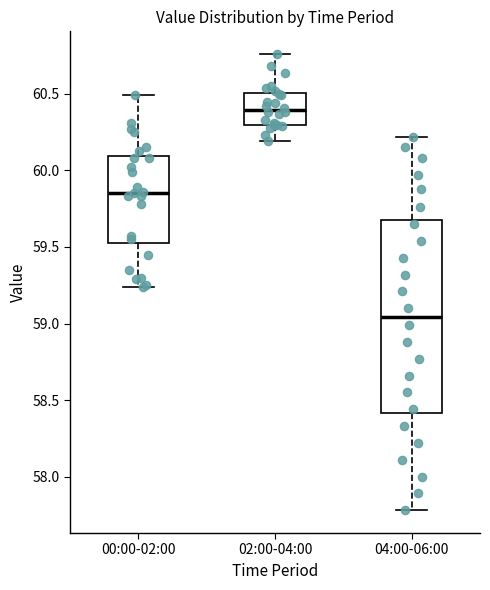

Reading left to right, read every box against the y-axis: the position of its median line, the range the box covers, and the ends of its whiskers. The values are not printed on the chart, so give them approximately, as read against the axis.

00:00-02:00: median 59.85, box 59.55 to 60.10, whiskers 59.25 to 60.50
02:00-04:00: median 60.40, box 60.30 to 60.50, whiskers 60.20 to 60.75
04:00-06:00: median 59.05, box 58.40 to 59.70, whiskers 57.80 to 60.20